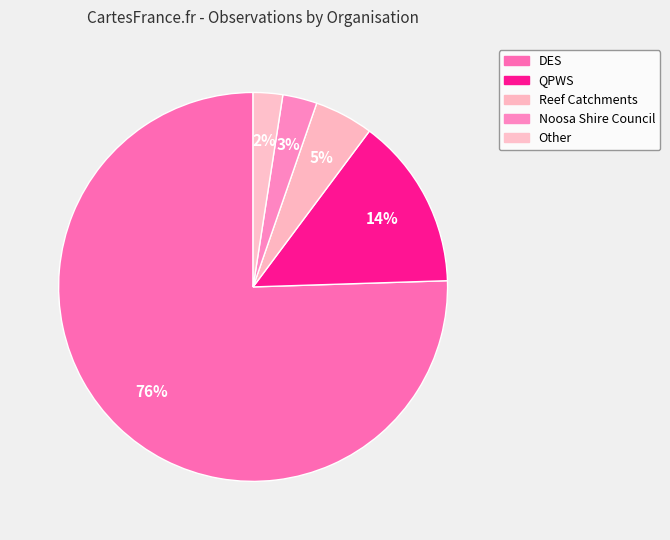

How many slices are in this pie chart?

5